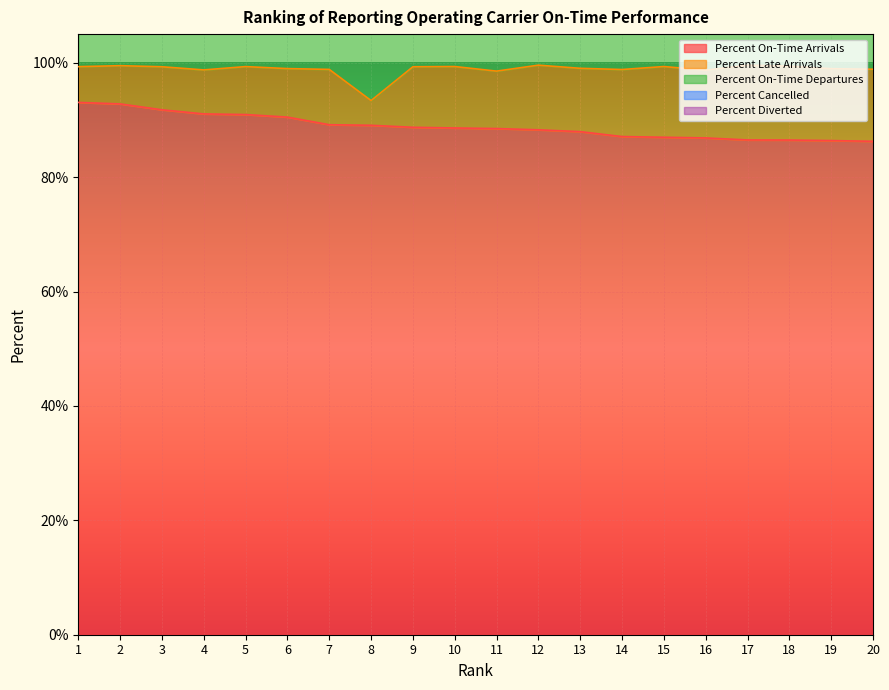

The value of Percent On-Time Arrivals at 4 is 29.4. True or false?

False